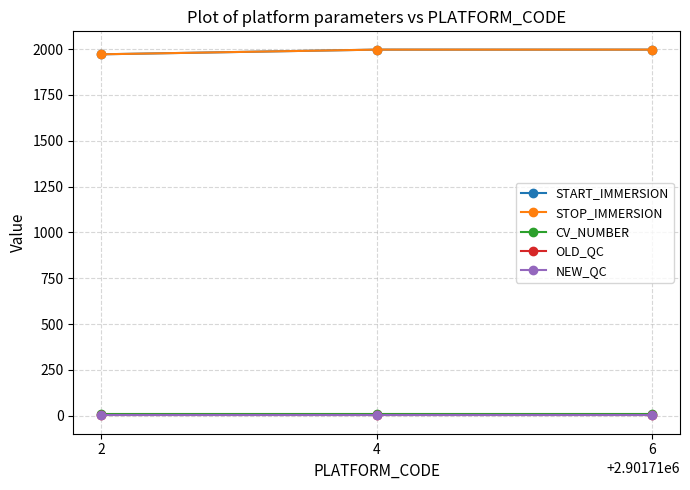

Does the chart have visible grid lines?

Yes